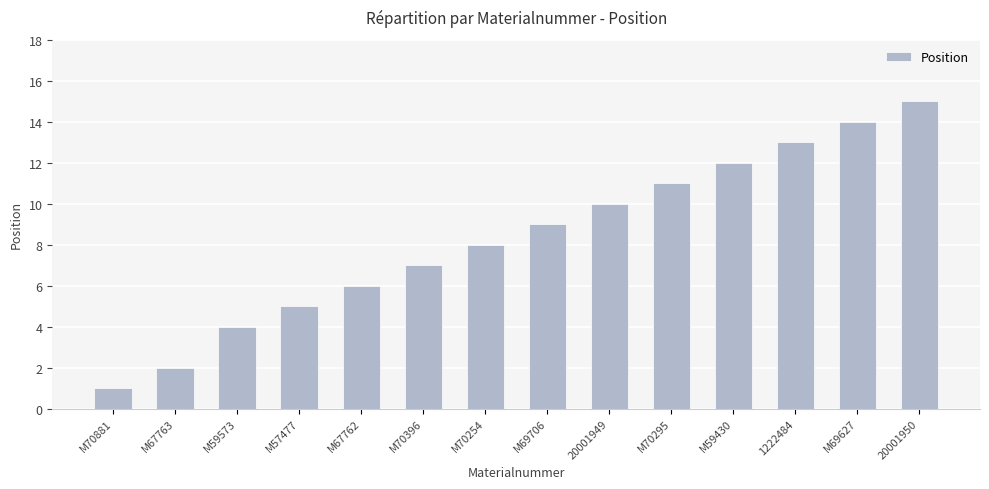

The chart shows a value of 14 at M69627. True or false?

True